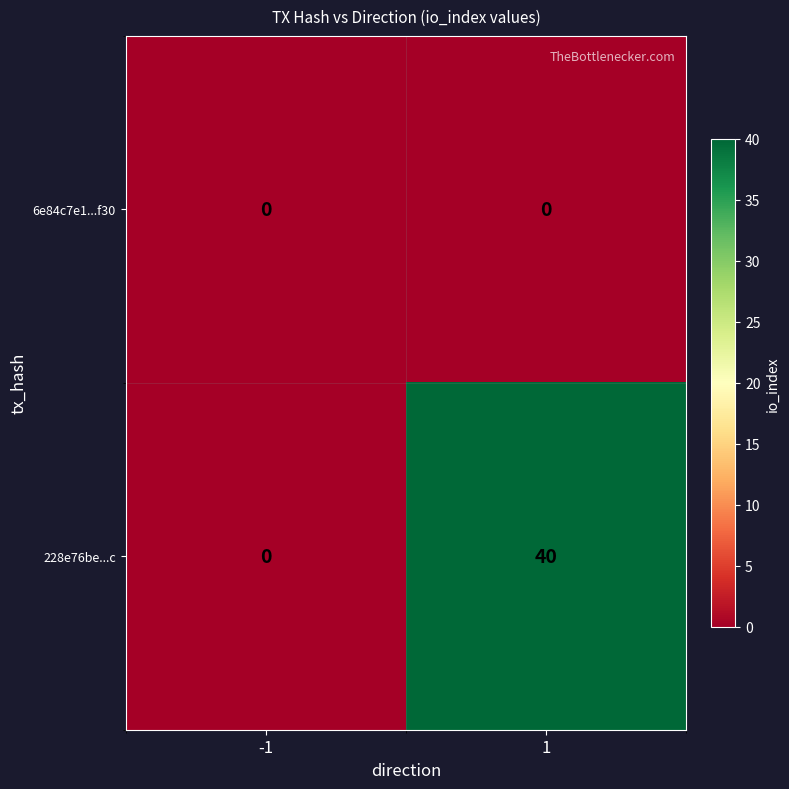

What is the sum of all 228e76be...c values?

40